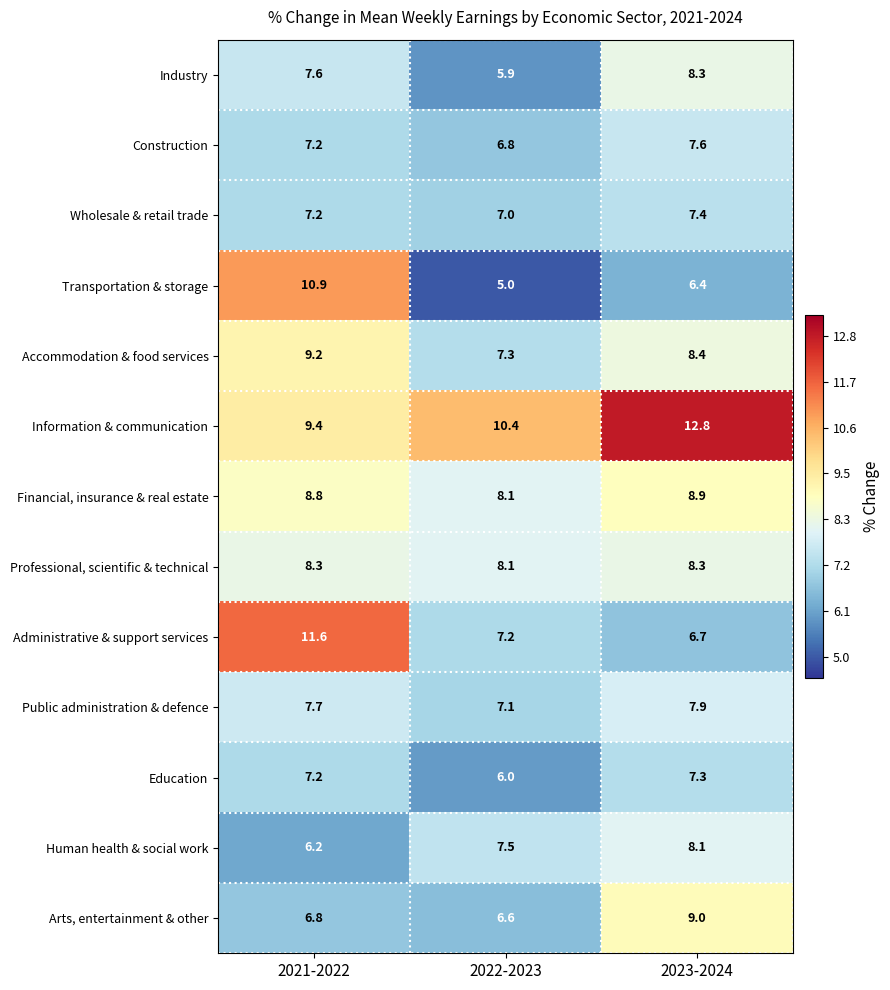

Where does the Accommodation & food services series first go above 8?

2021-2022